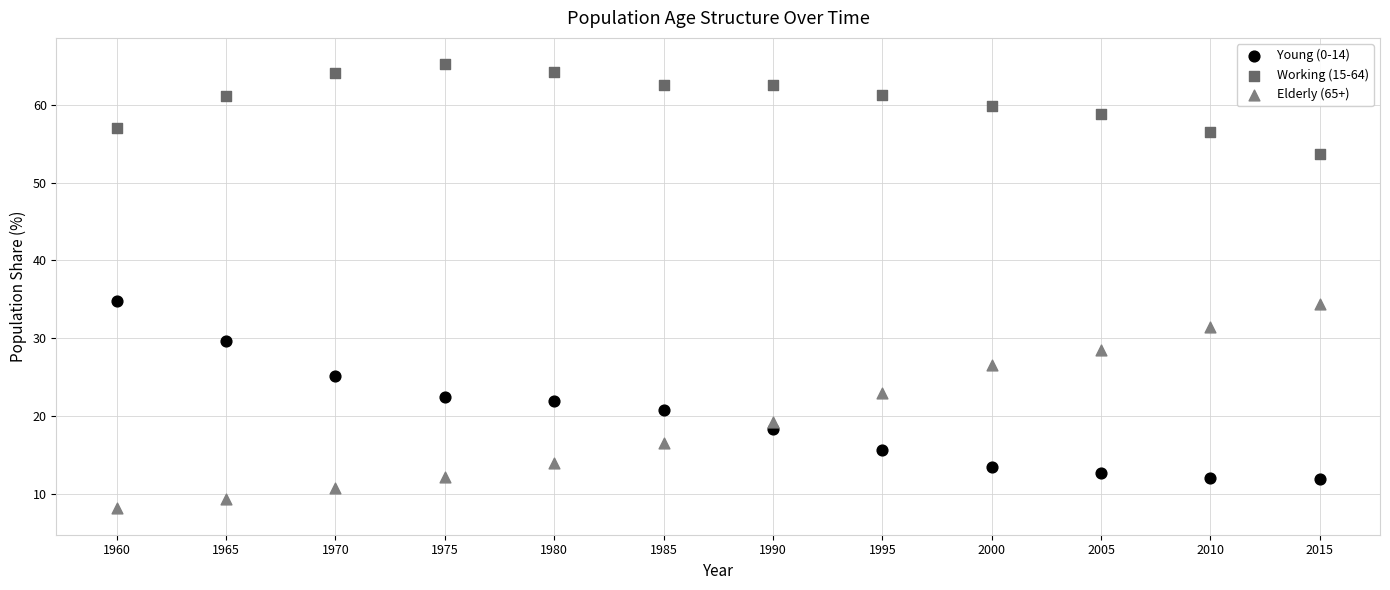

Which series contains the lowest Y value?

Elderly (65+)